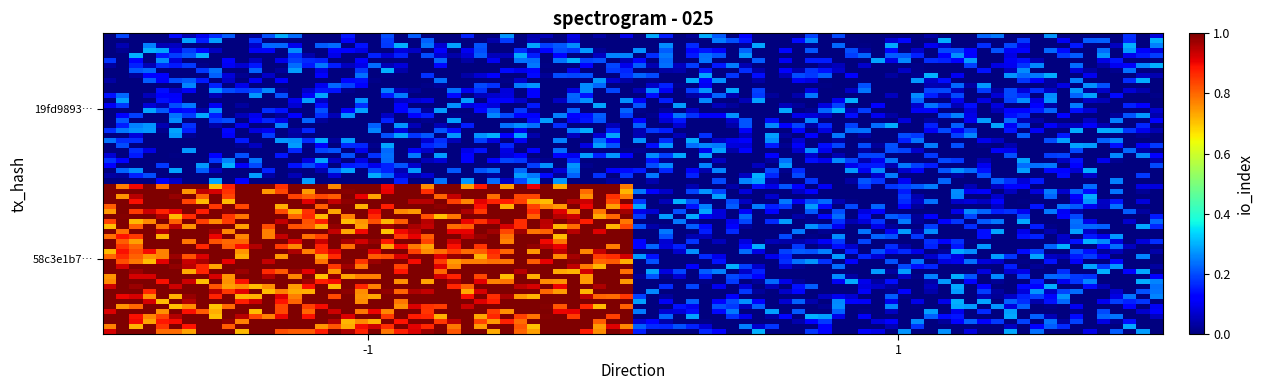

How many distinct data groups are displayed?

2